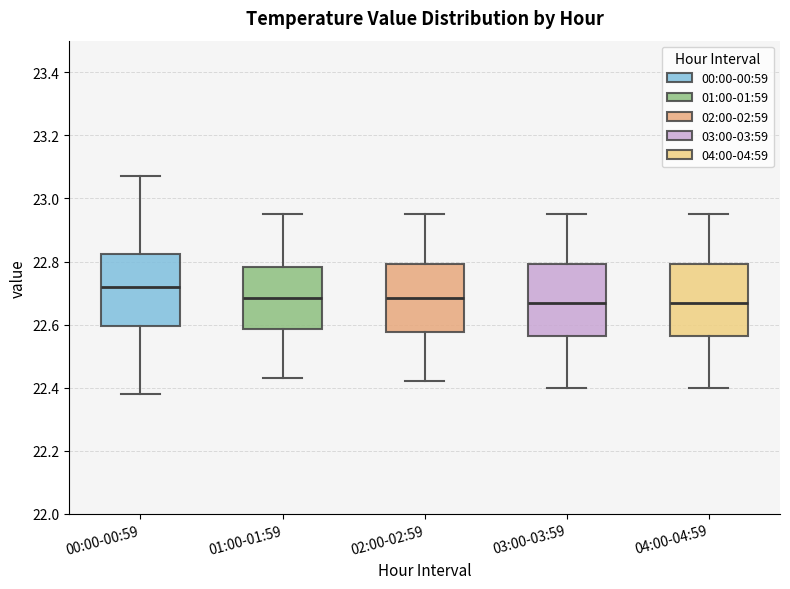

Where is the lower edge of the box for 00:00-00:59 on the y-axis? The values are not printed on the chart, so give them approximately, as read against the axis.

22.60